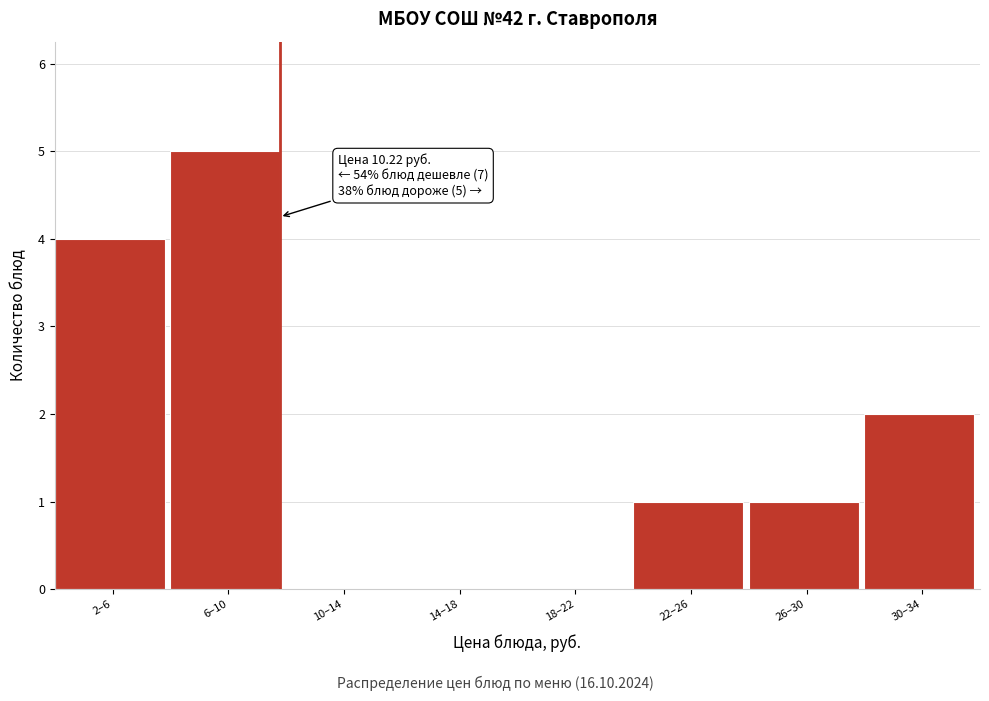

Reading left to right, what are all the values shown in this chart?

2–6=4	6–10=5	10–14=0	14–18=0	18–22=0	22–26=1	26–30=1	30–34=2